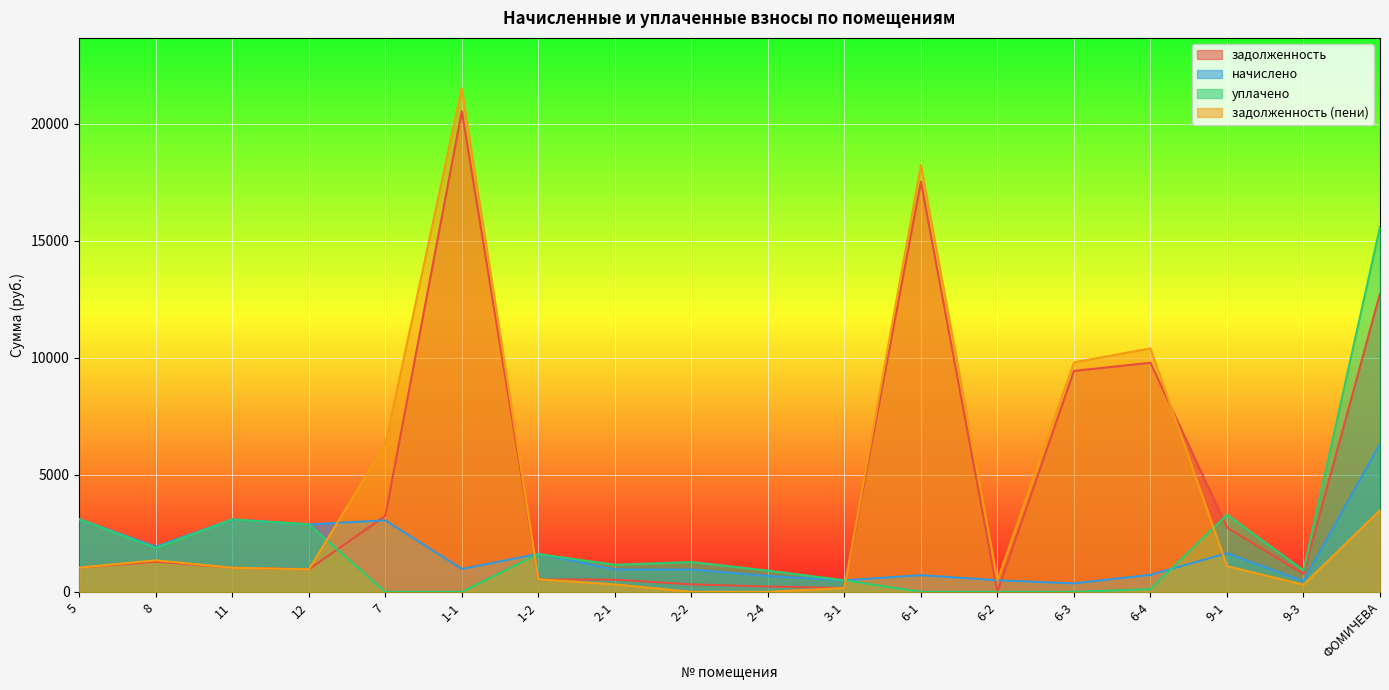

Which series ends up on top after the final intersection of начислено and уплачено?

уплачено